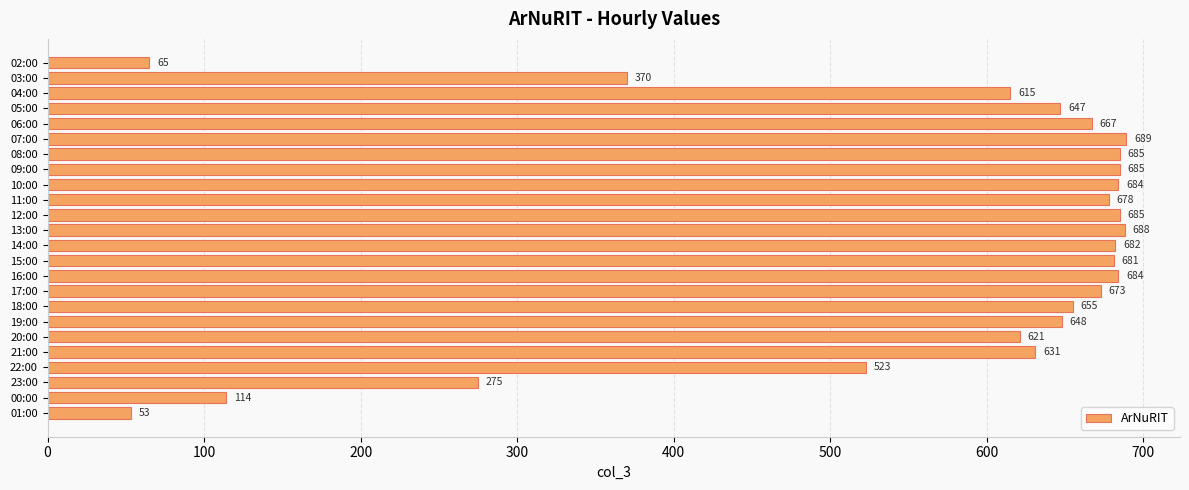

The chart shows a value of 1062 at 15:00. True or false?

False